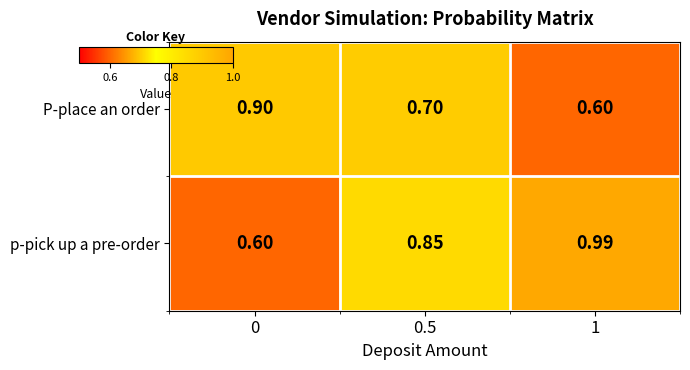

Is the value of P-place an order at 0.5 greater than the value of p-pick up a pre-order at 1?

No